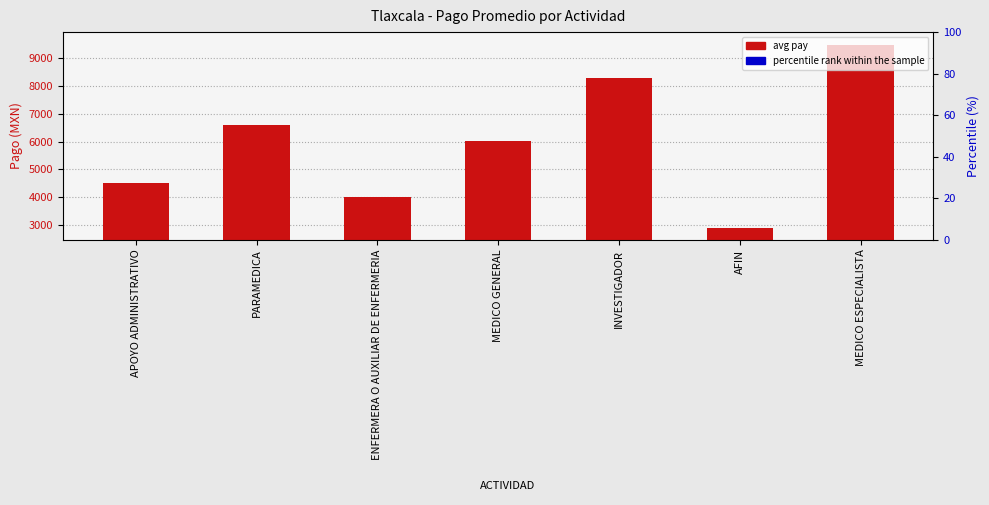

What are all the series names shown in the legend?

avg pay, percentile rank within the sample